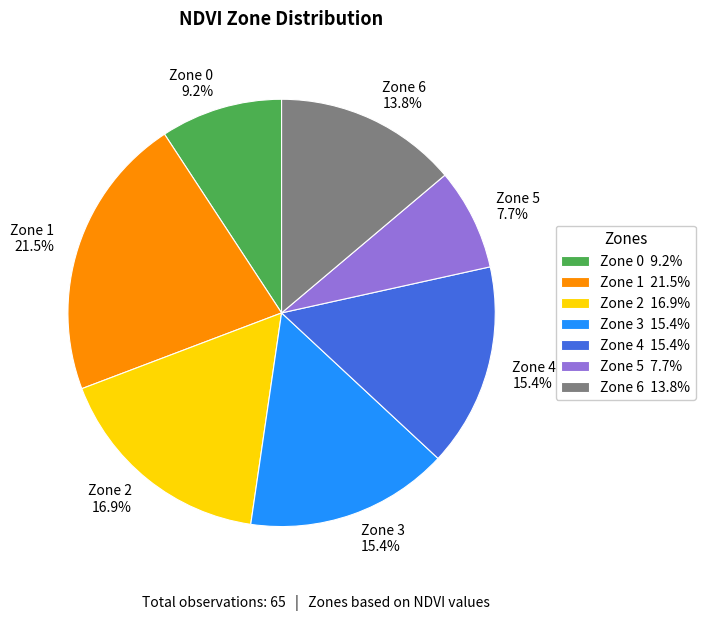

To the nearest percent, what is the difference between the Zone 1 and Zone 6 slice percentages?

8%